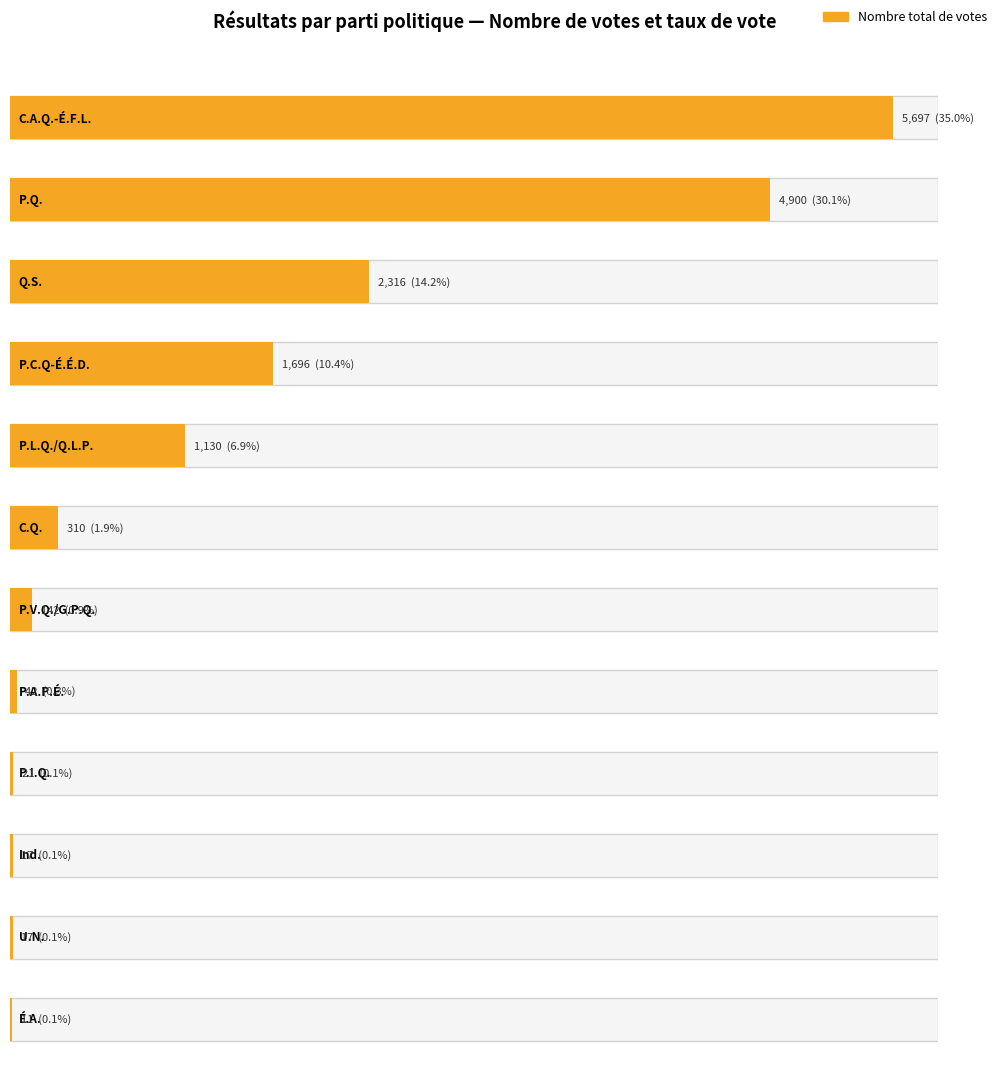

What is the value of the Taux total de vote bar at the 5th from the left?

6.9